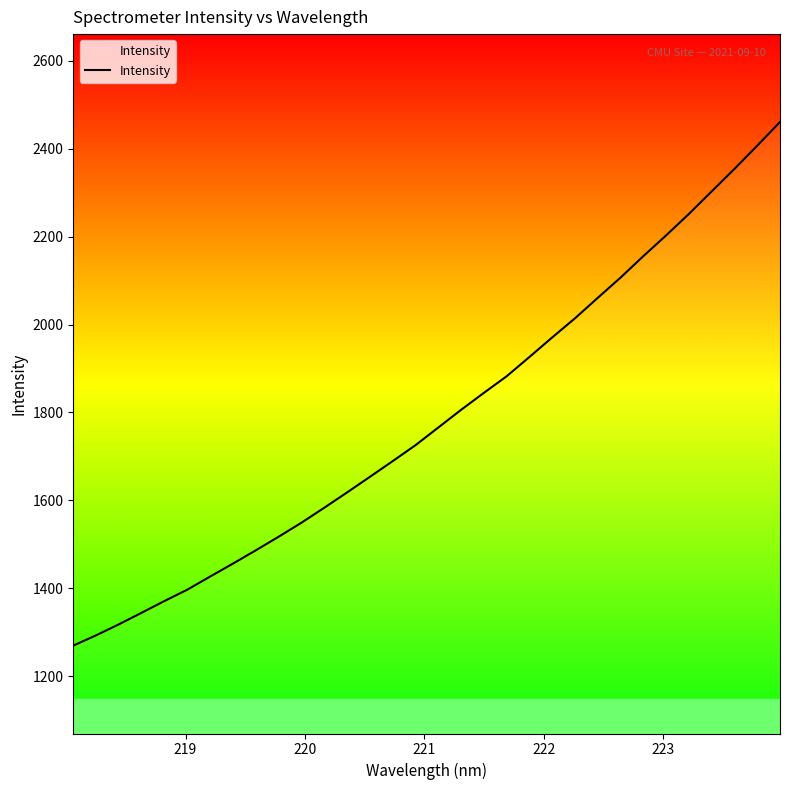

What is the difference between the maximum and minimum values?

1191.6